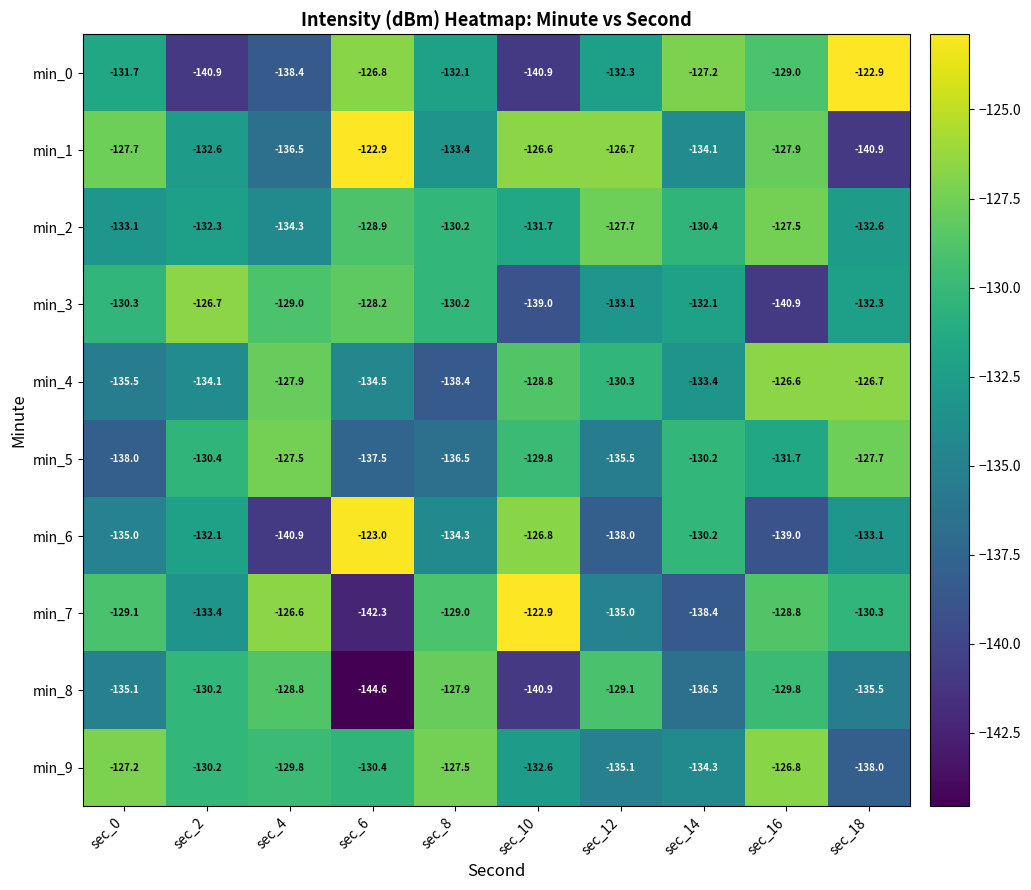

At which label does min_9 reach its minimum?

sec_18